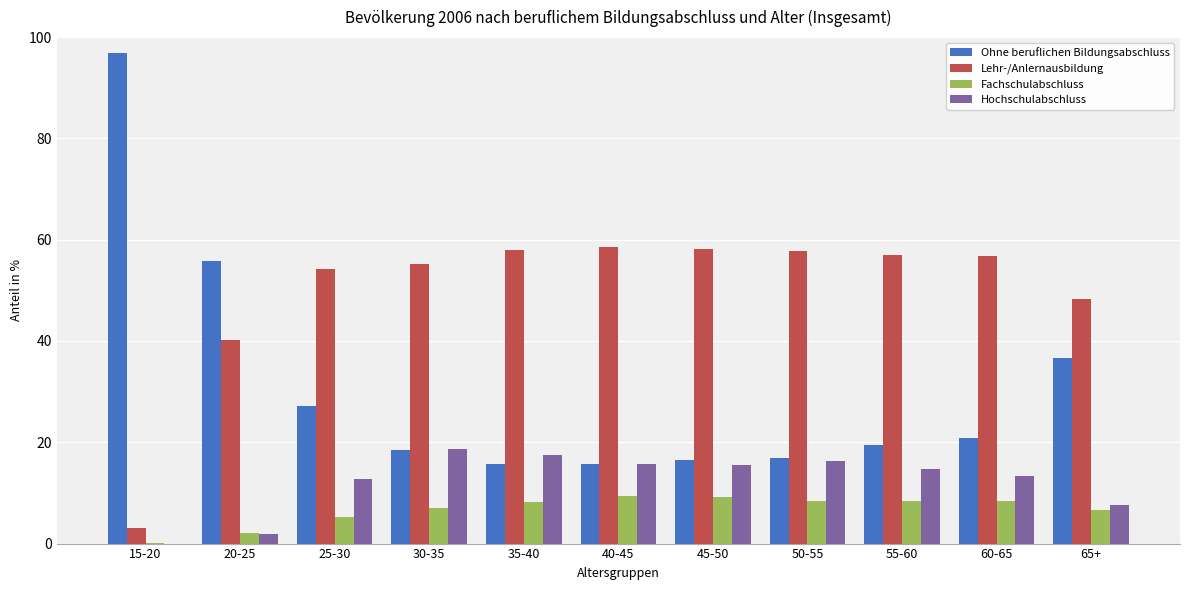

What is the total value across all series at 55-60?

99.5